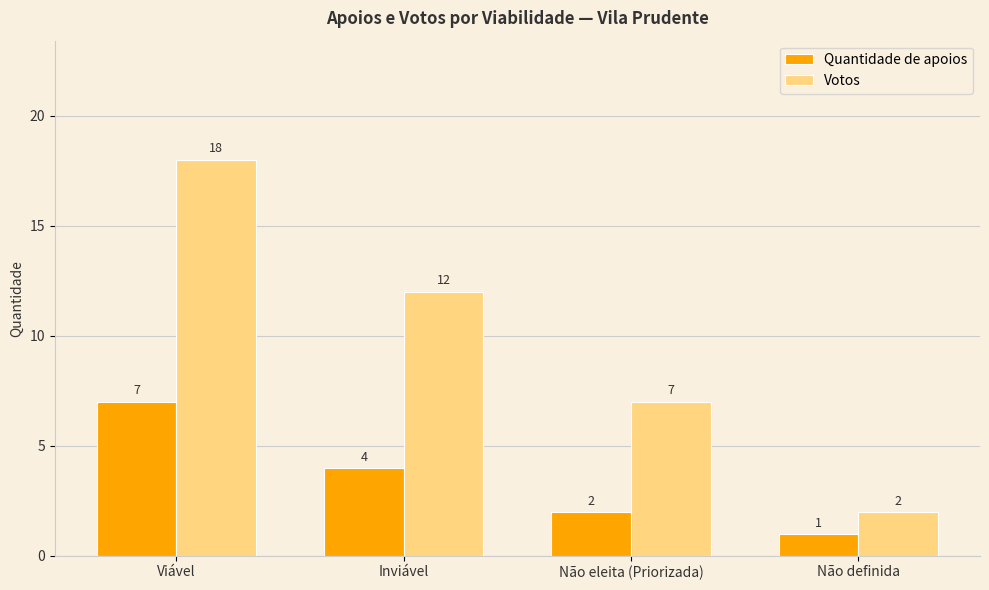

How many data points does each series have?

4